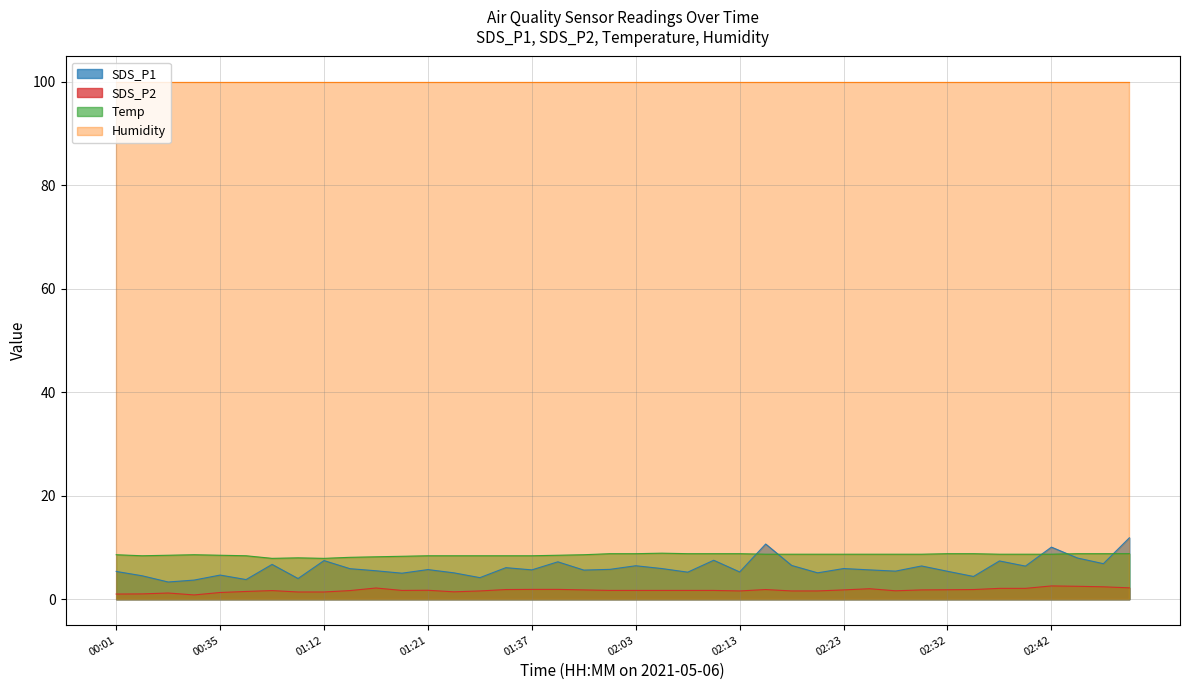

Where does the Temp series first go above 8?

00:01